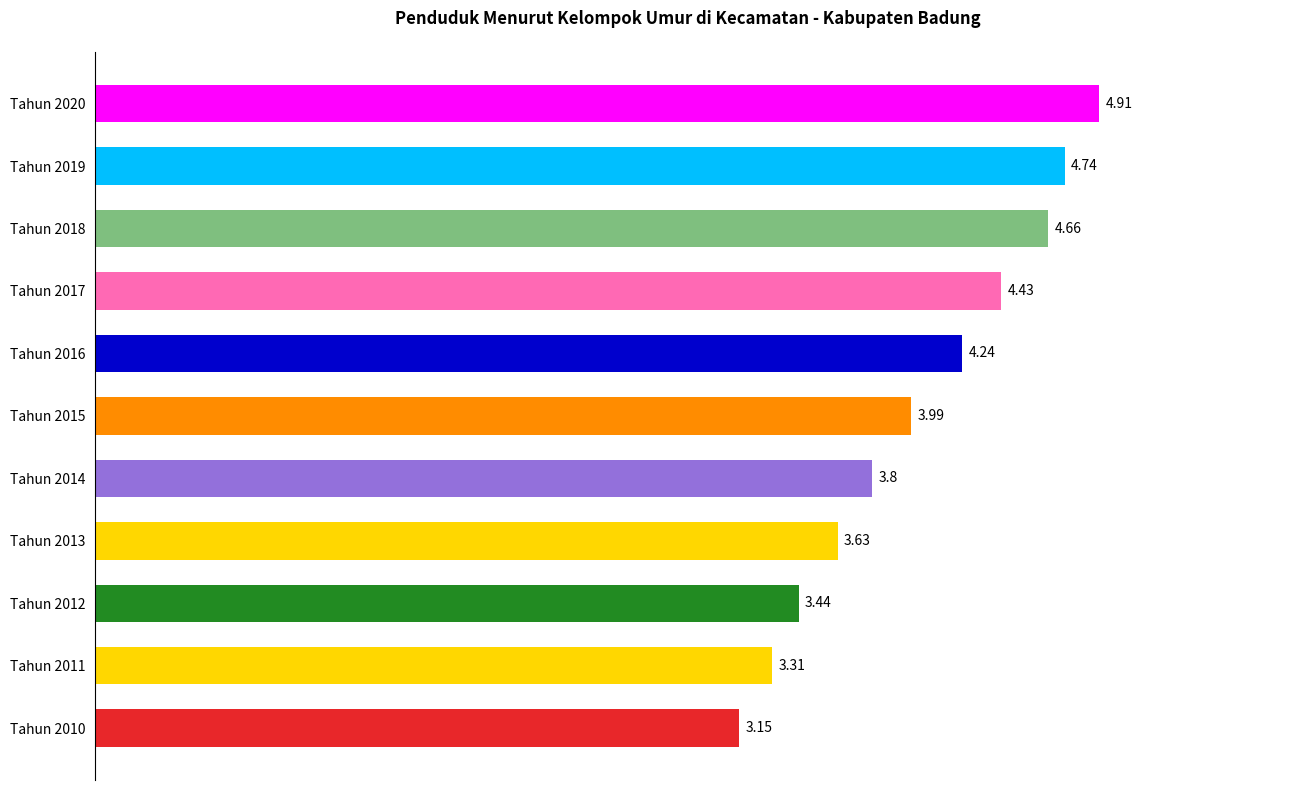

Which has a higher value, Tahun 2020 or Tahun 2011?

Tahun 2020